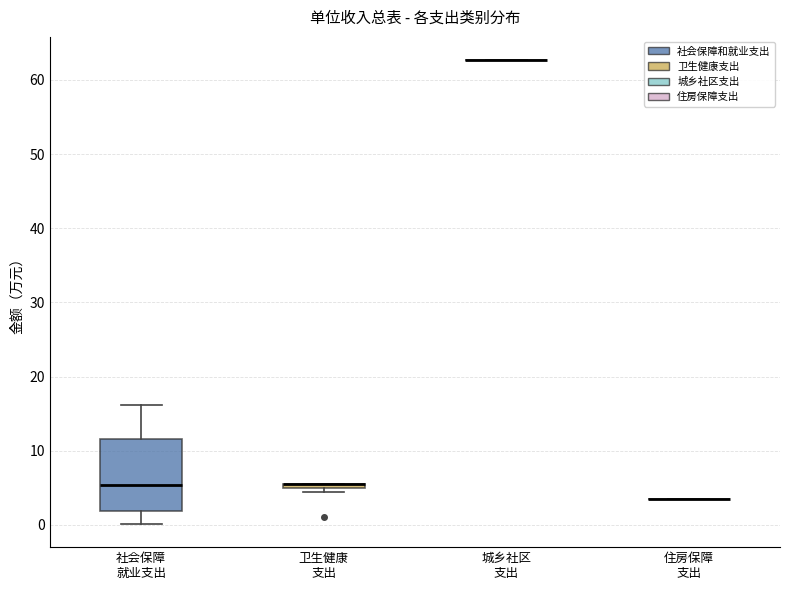

Which box is the tallest, from its lower edge to its upper edge?

社会保障 就业支出